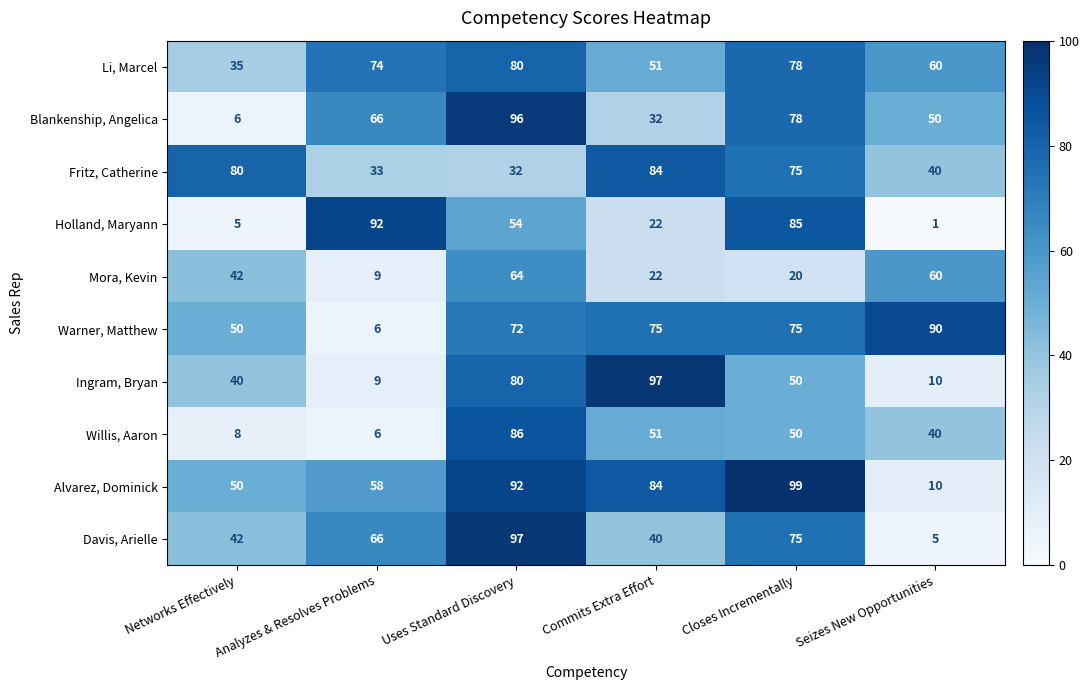

The value of Willis, Aaron at Seizes New Opportunities is 40. True or false?

True